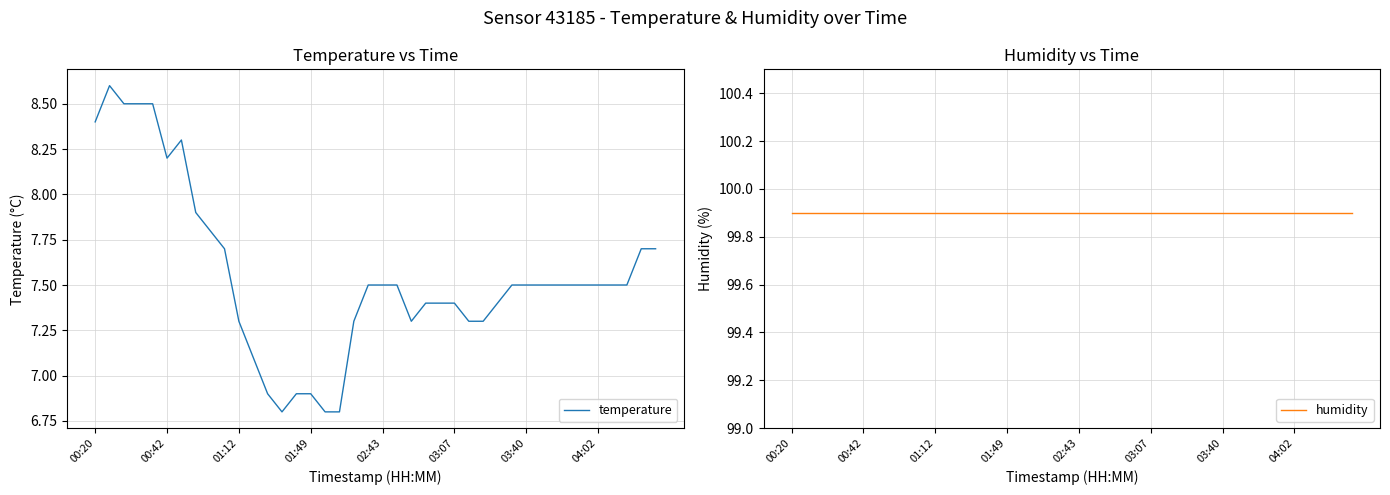

How many data points does each series have?

40